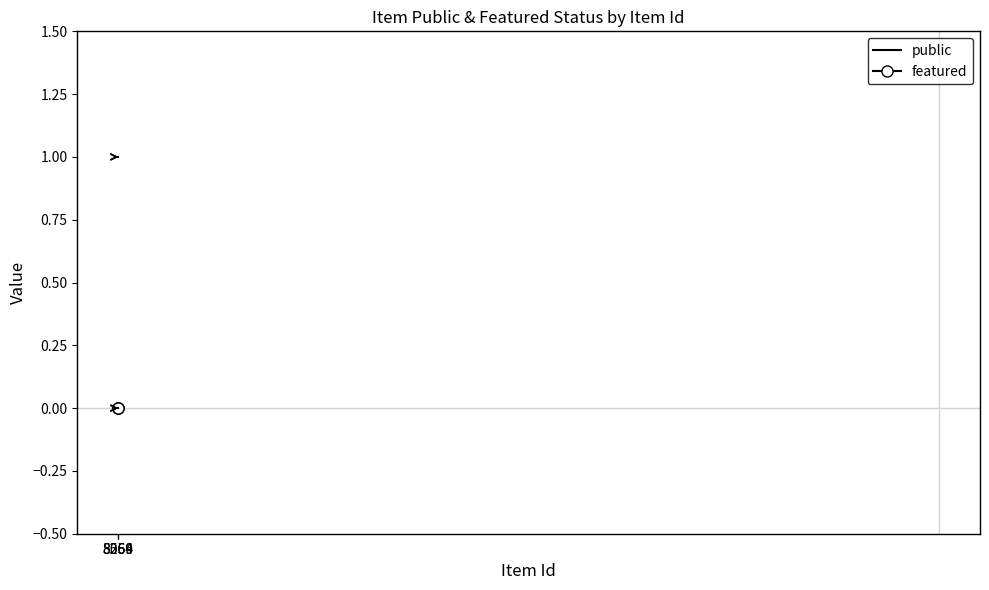

What is the sum of all public values?

3